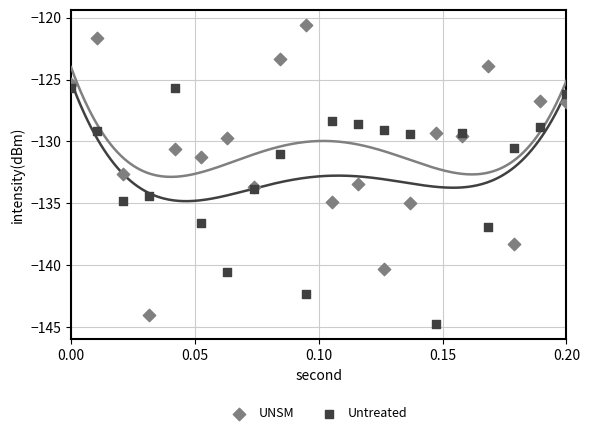

Which series has the largest Y range (max minus min)?

UNSM